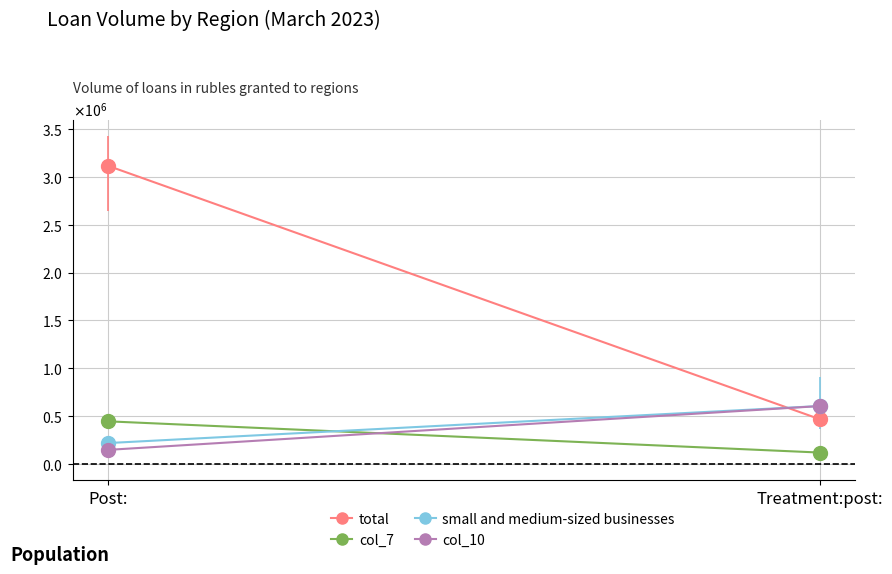

At how many categories does at least one series exceed 2028727?

1